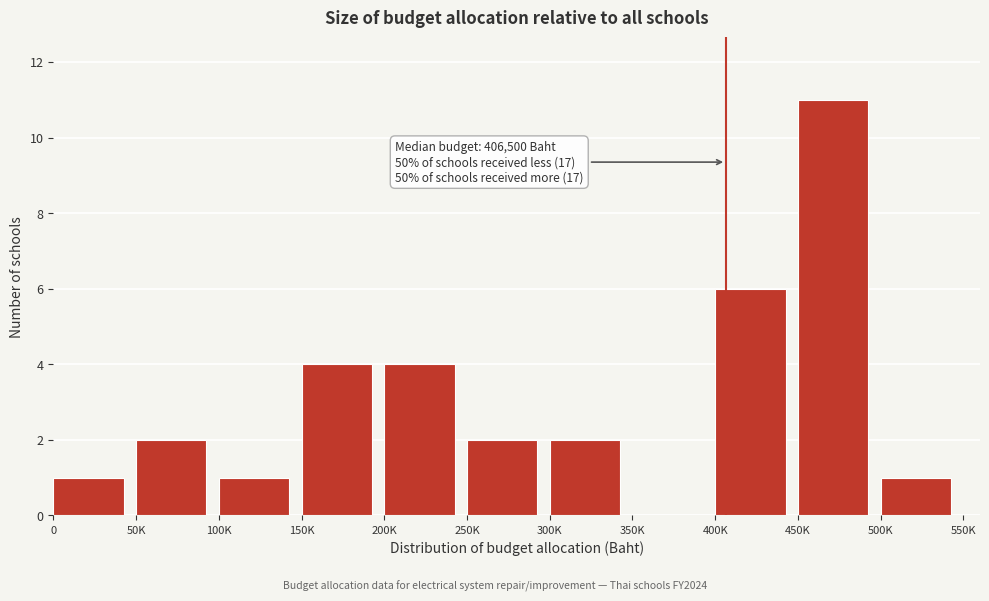

Reading right to left, list all the values displayed in this chart.

500K=1	450K=11	400K=6	350K=0	300K=2	250K=2	200K=4	150K=4	100K=1	50K=2	0=1